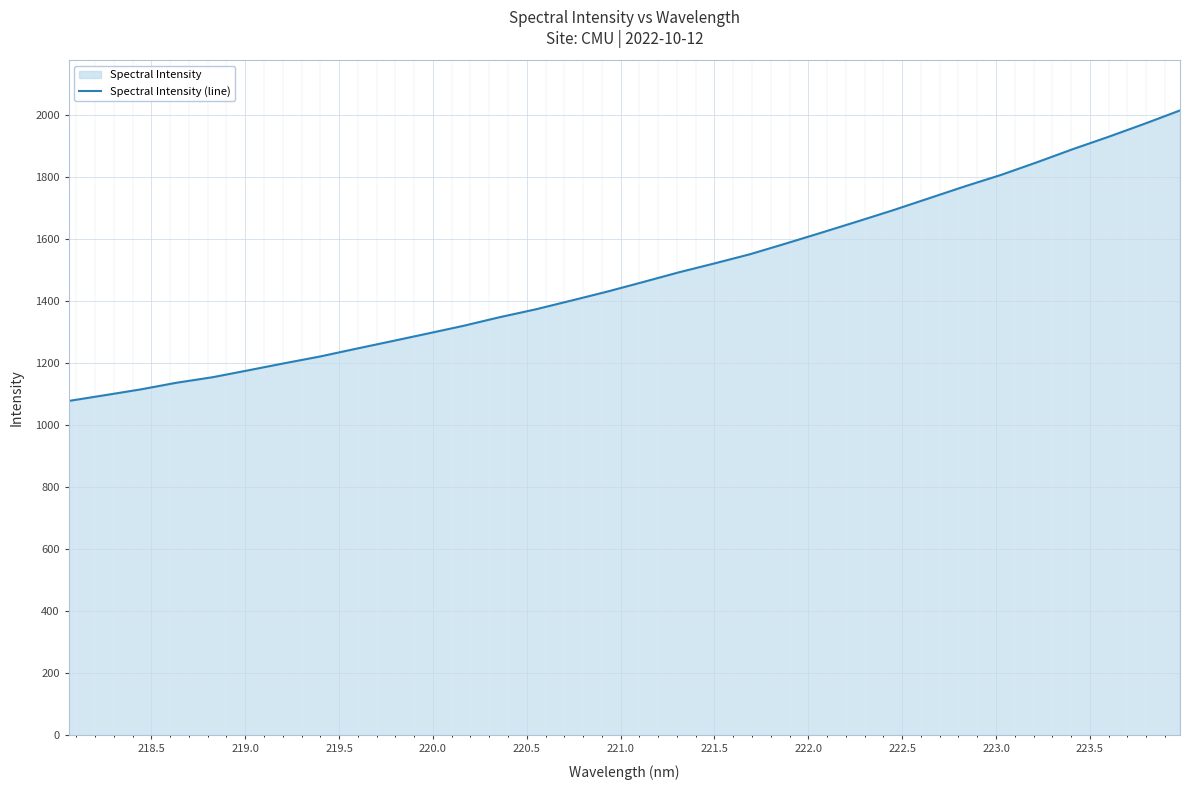

How many values are below 1460?

16